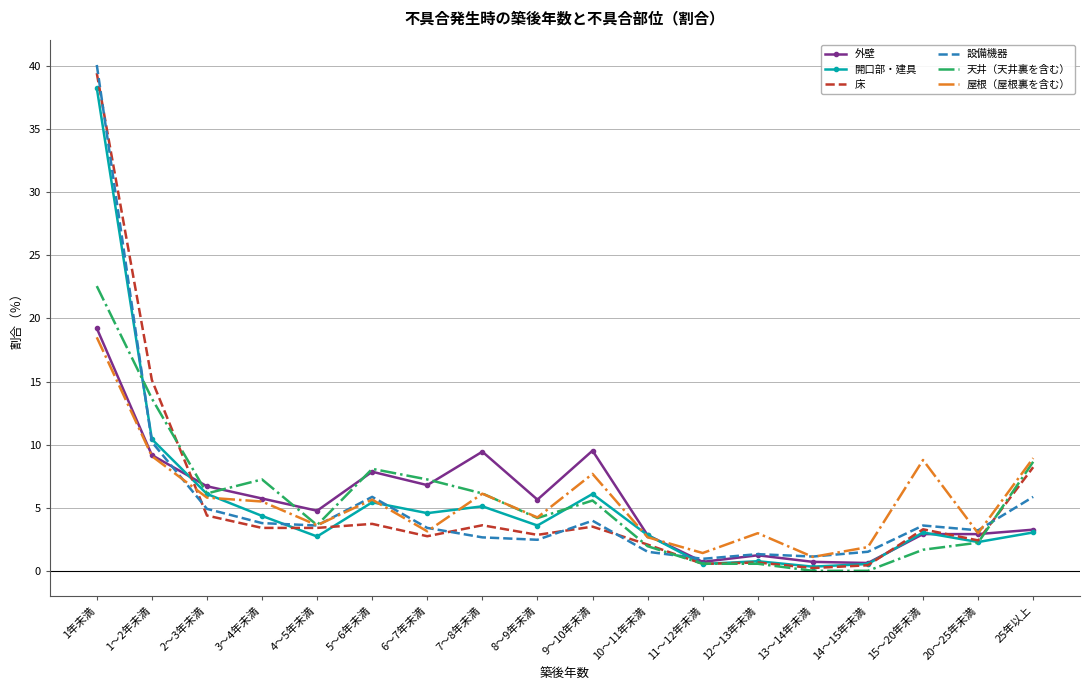

Is the value of 設備機器 at 8～9年未満 greater than the value of 天井（天井裏を含む） at 7～8年未満?

No